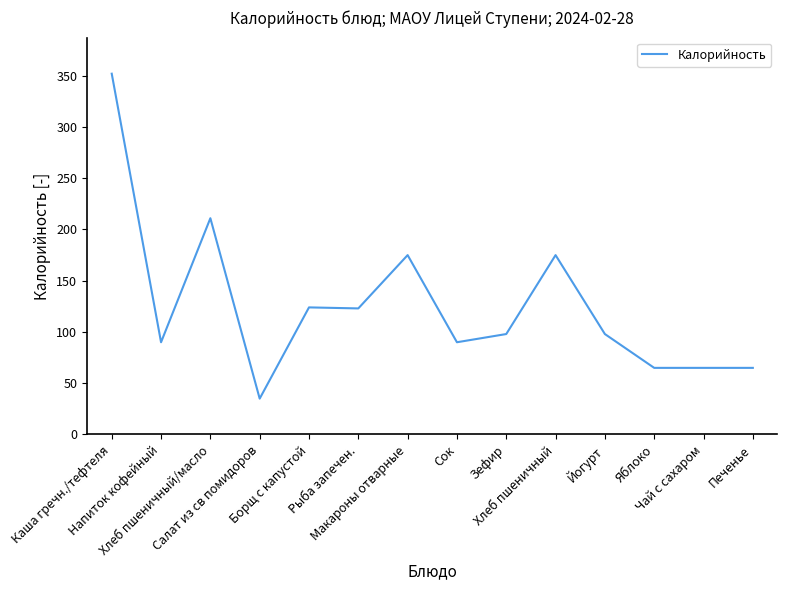

Which has a higher value, Йогурт or Хлеб пшеничный?

Хлеб пшеничный